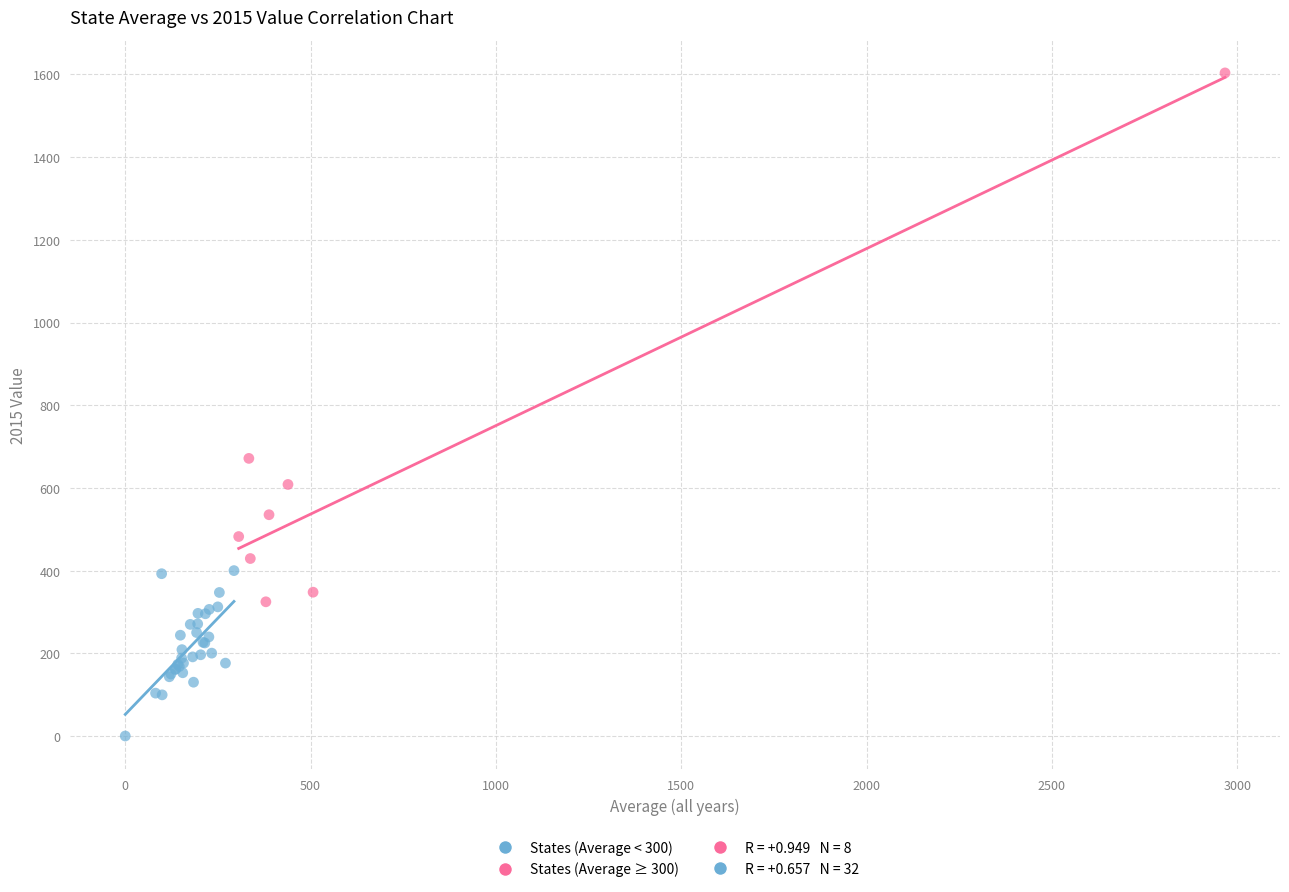

Which series has the largest Y range (max minus min)?

States (Average ≥ 300)